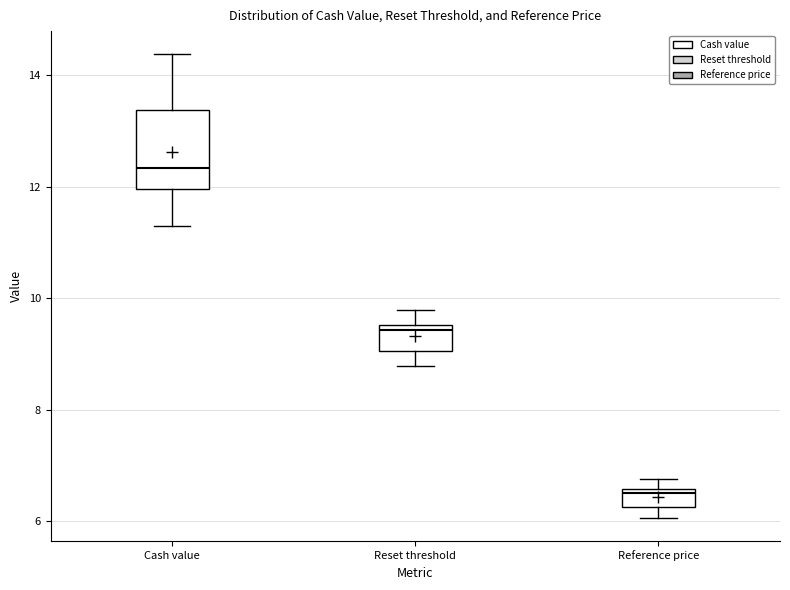

Which box's median line is the lowest?

Reference price